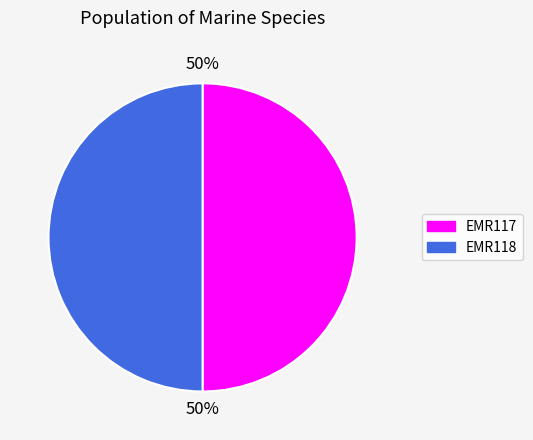

Count the number of slices in the pie.

2